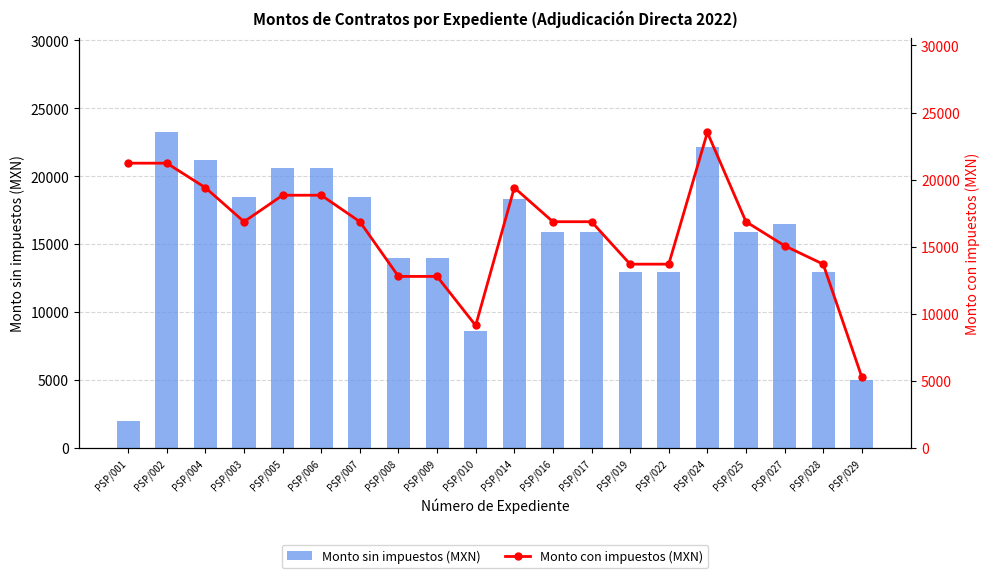

Which series has the largest range (max minus min)?

Monto sin impuestos (MXN)